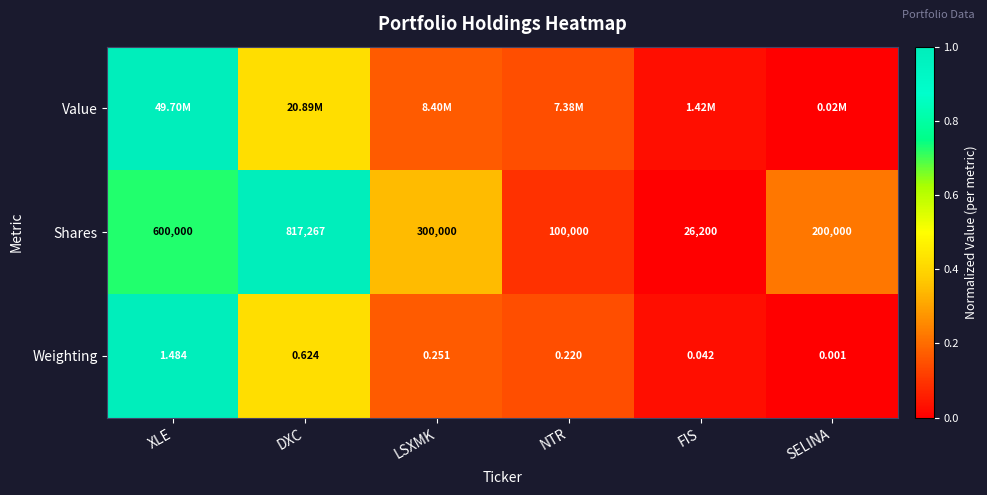

At which label is Shares closest to 421733?

LSXMK